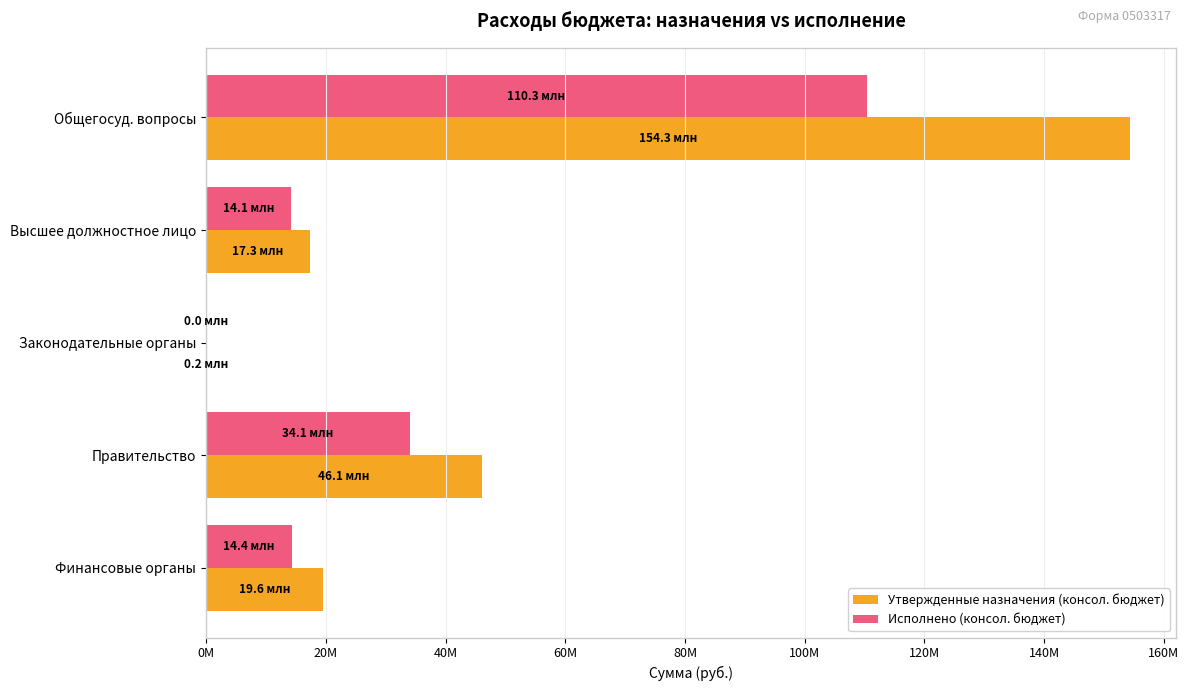

Rank the series by their maximum value, from lowest to highest.

Исполнено (консол. бюджет), Утвержденные назначения (консол. бюджет)